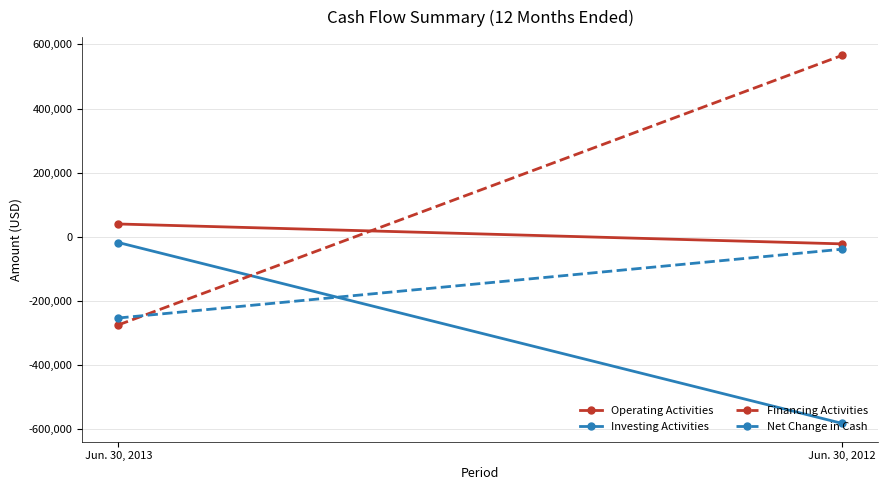

How many categories are shown in the chart?

2